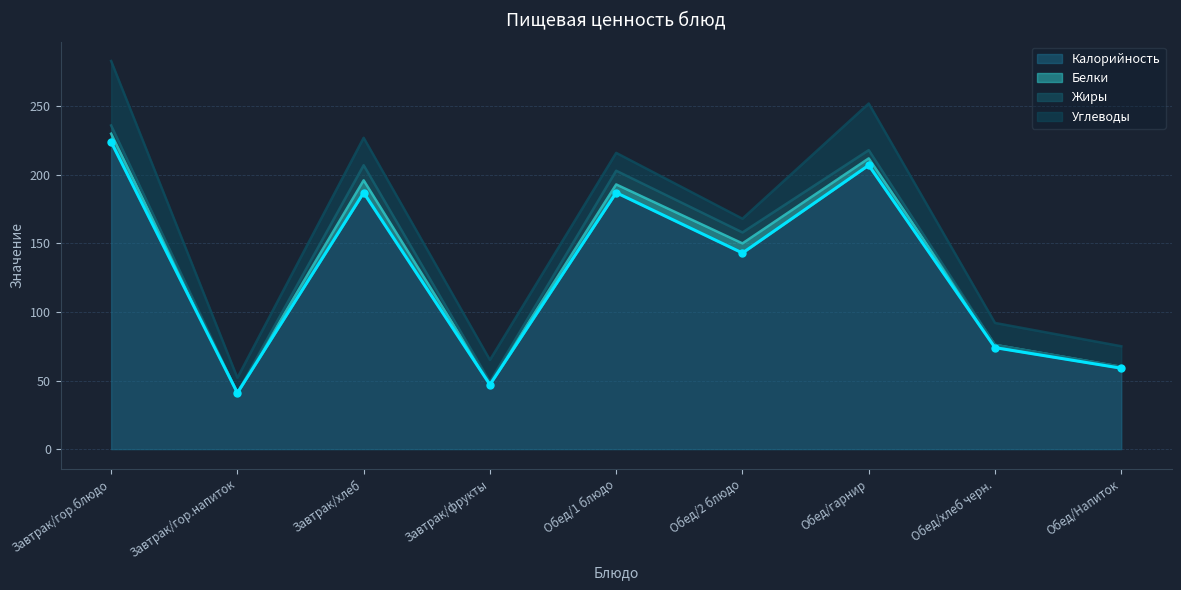

How many lines are shown in the chart?

4